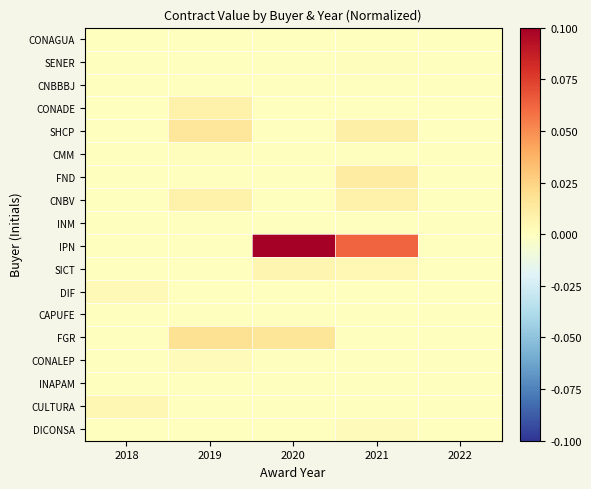

Which has a higher value, 2022 or 2020?

2022